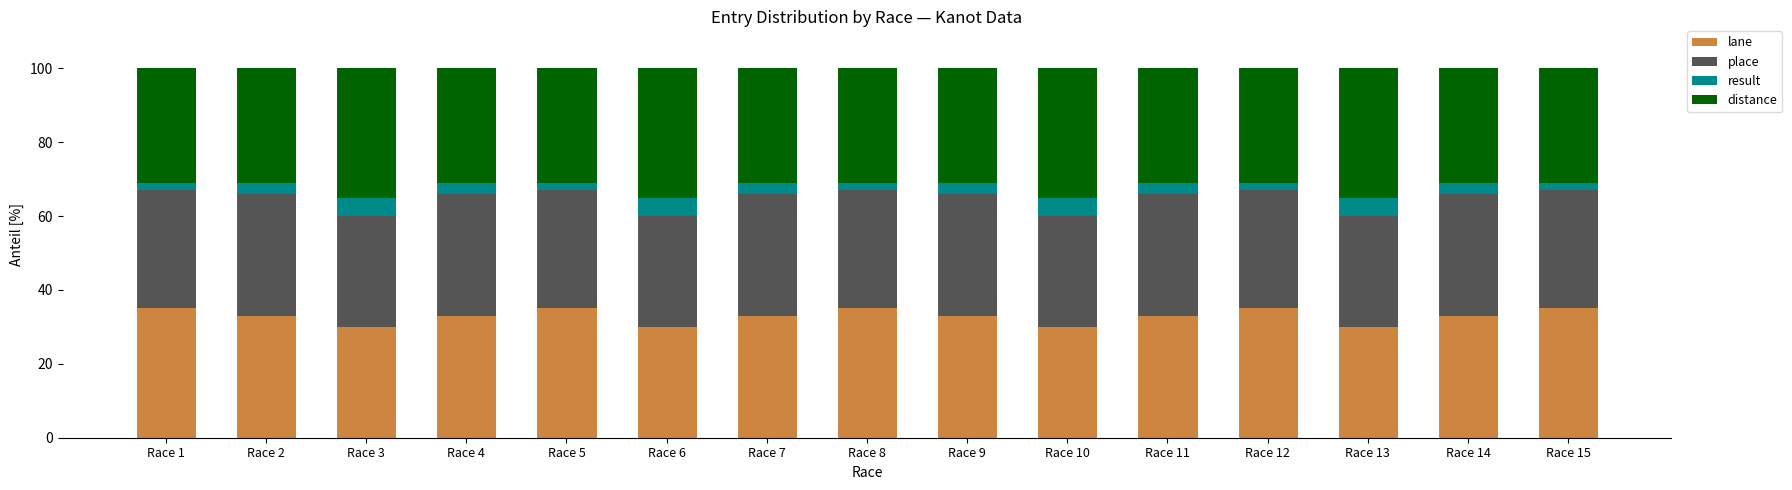

What is the minimum value for lane?

30